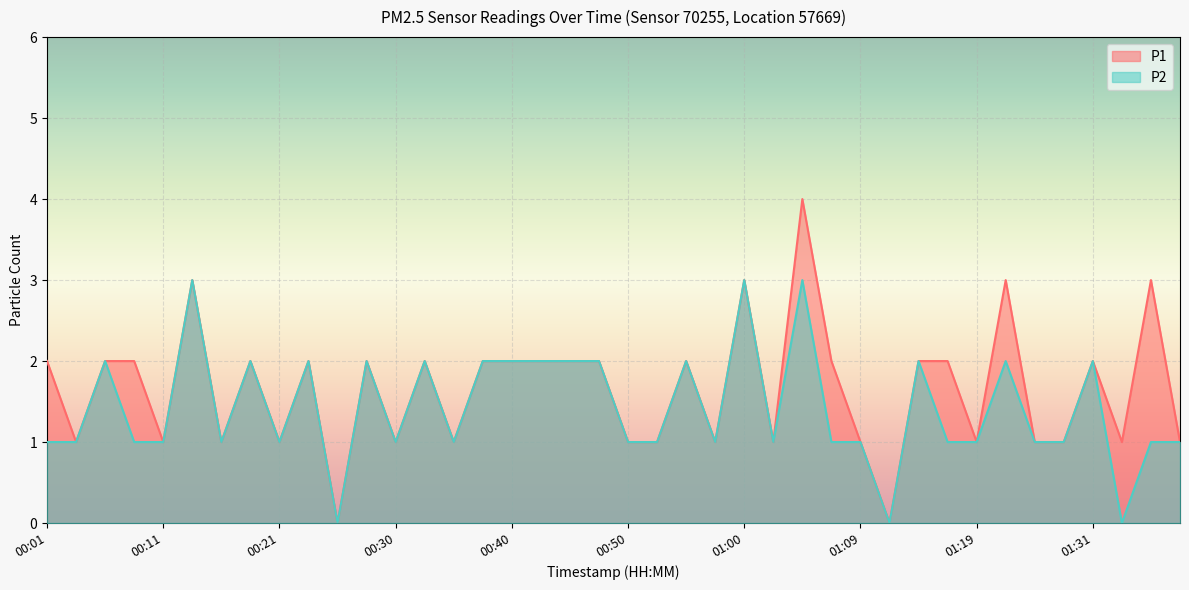

Count the P1 values in the range 1 to 2.

33